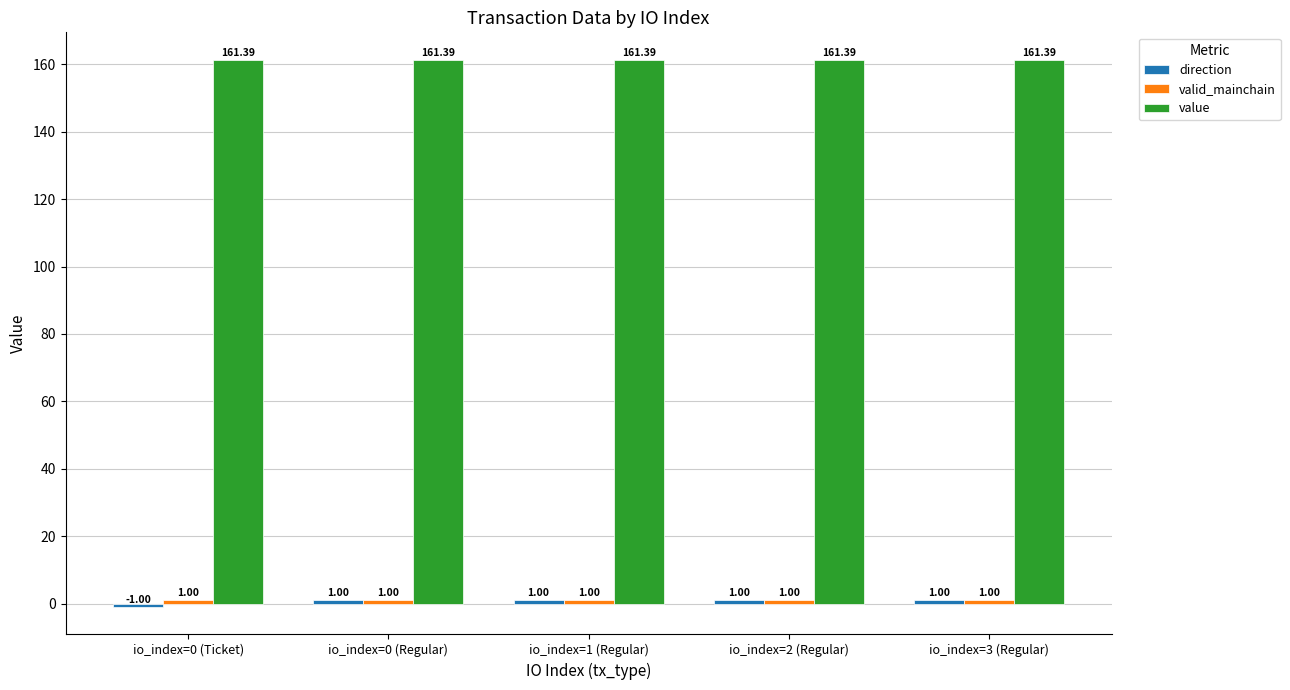

How many categories are shown in the chart?

5